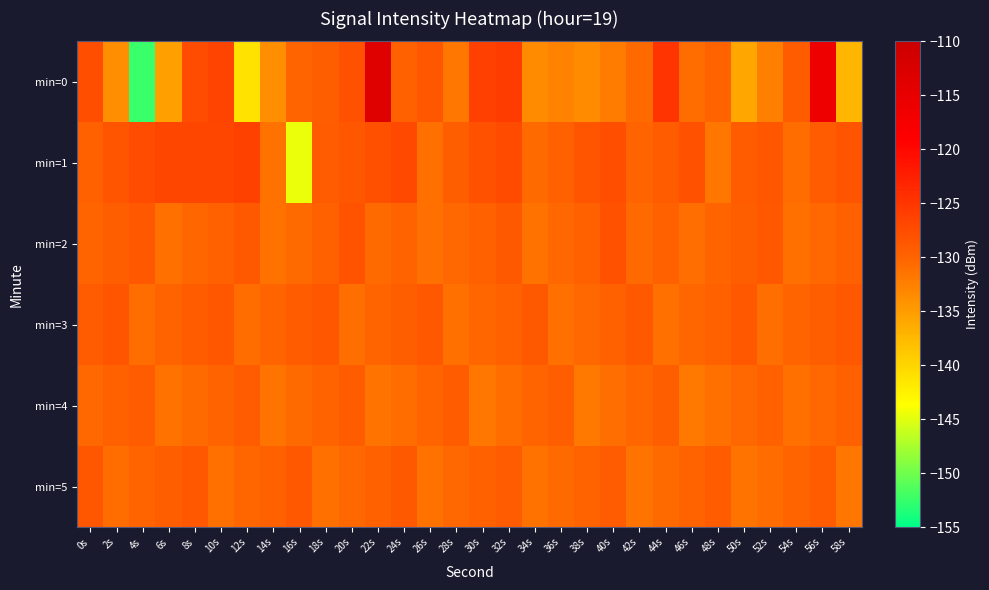

Rank the series at 24s from lowest to highest value.

min=4, min=2, min=0, min=3, min=5, min=1